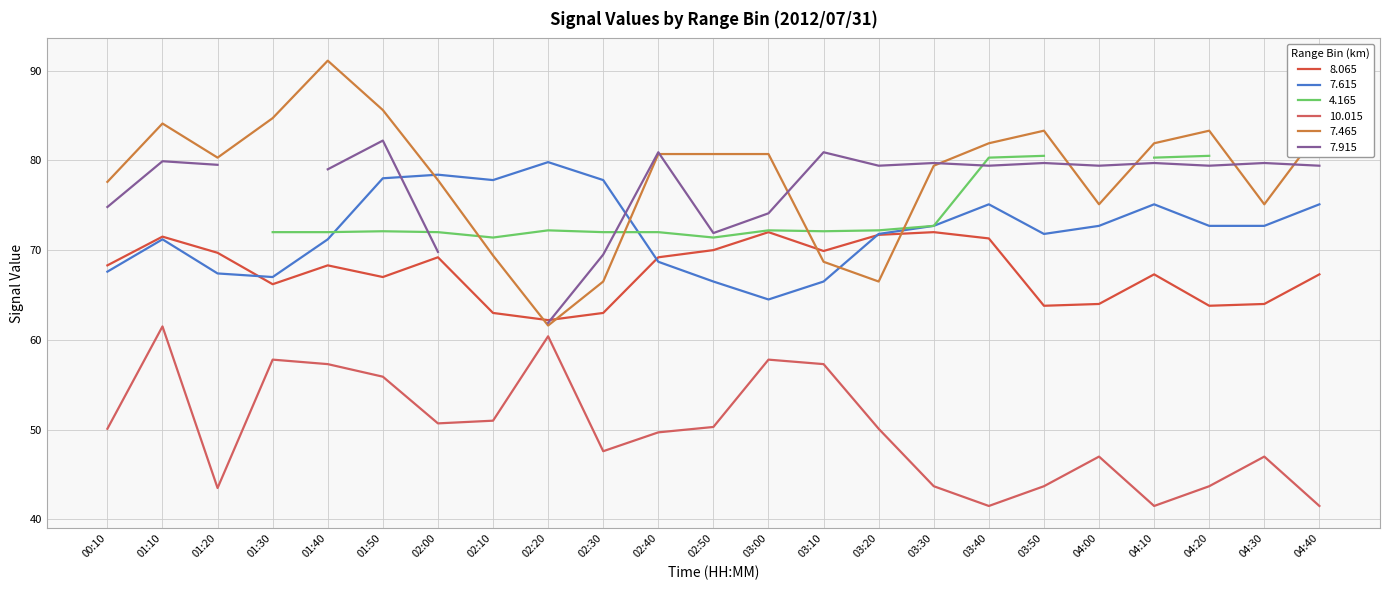

Between 04:40 and 04:30, which is larger?

04:40